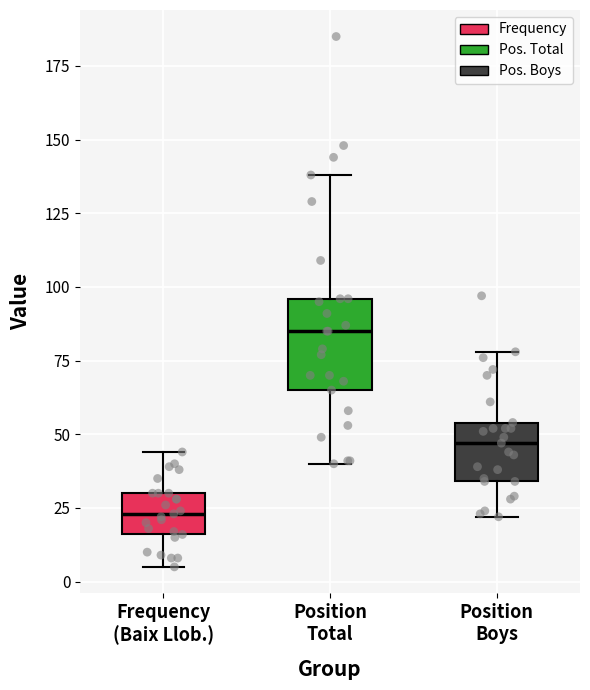

Where does the lower whisker of the box for Position Boys end on the y-axis? The values are not printed on the chart, so give them approximately, as read against the axis.

20